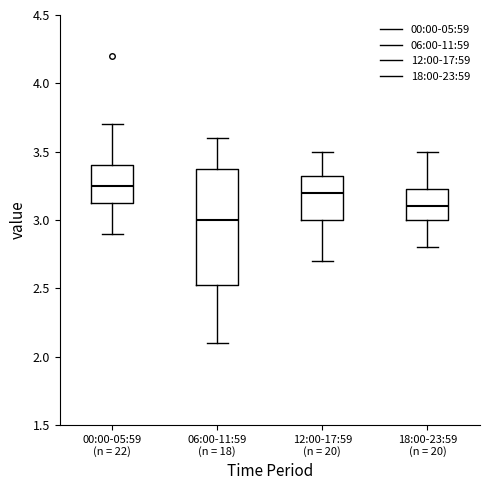

Reading left to right, transcribe this box plot: for each box, give where its median line is, the range the box spans, and where its two whiskers end, as read against the y-axis. The values are not printed on the chart, so give them approximately, as read against the axis.

00:00-05:59 (n = 22): median 3.25, box 3.15 to 3.40, whiskers 2.90 to 3.70
06:00-11:59 (n = 18): median 3.00, box 2.55 to 3.40, whiskers 2.10 to 3.60
12:00-17:59 (n = 20): median 3.20, box 3.00 to 3.35, whiskers 2.70 to 3.50
18:00-23:59 (n = 20): median 3.10, box 3.00 to 3.25, whiskers 2.80 to 3.50